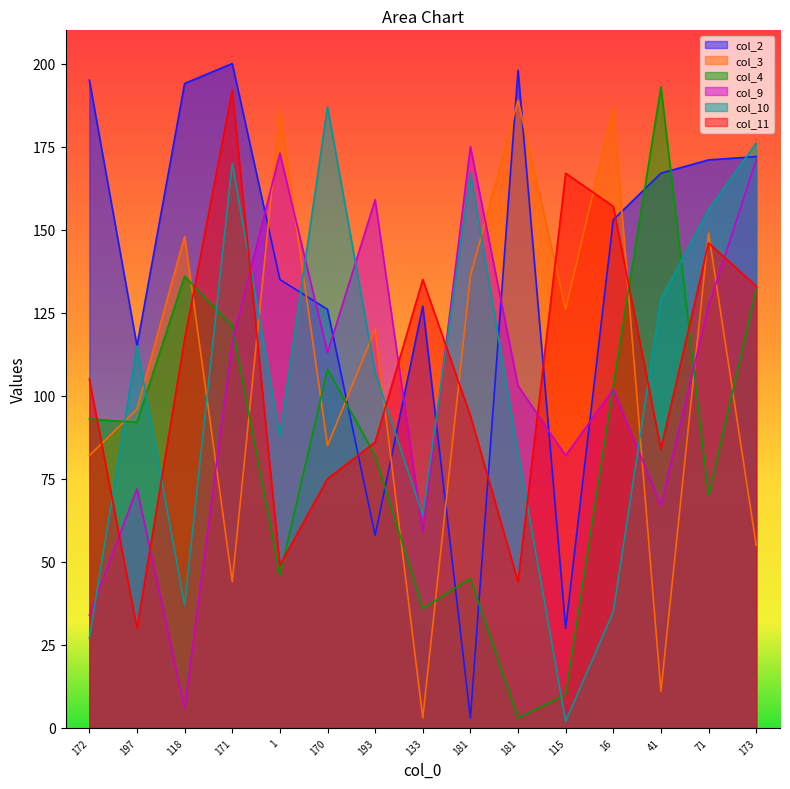

Is the value of col_3 at 173 greater than the value of col_2 at 171?

No